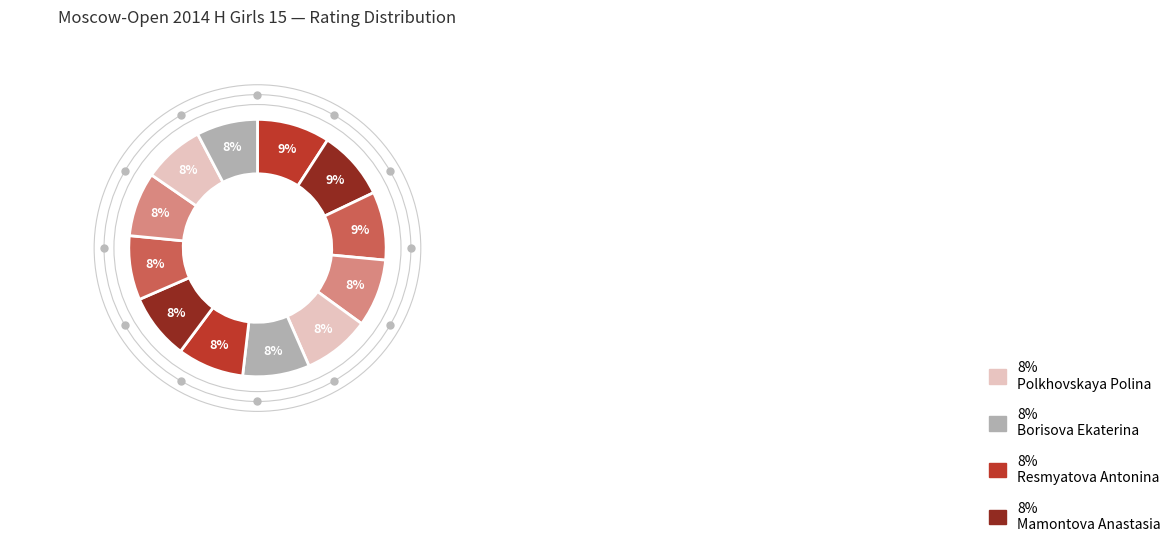

Is there a majority slice in this chart?

No